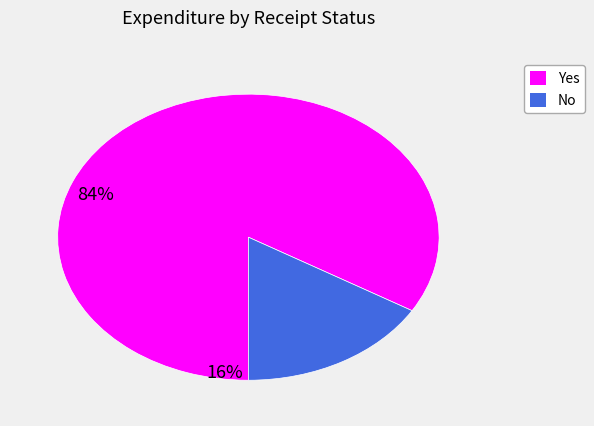

Rank the categories by value from highest to lowest.

Yes, No